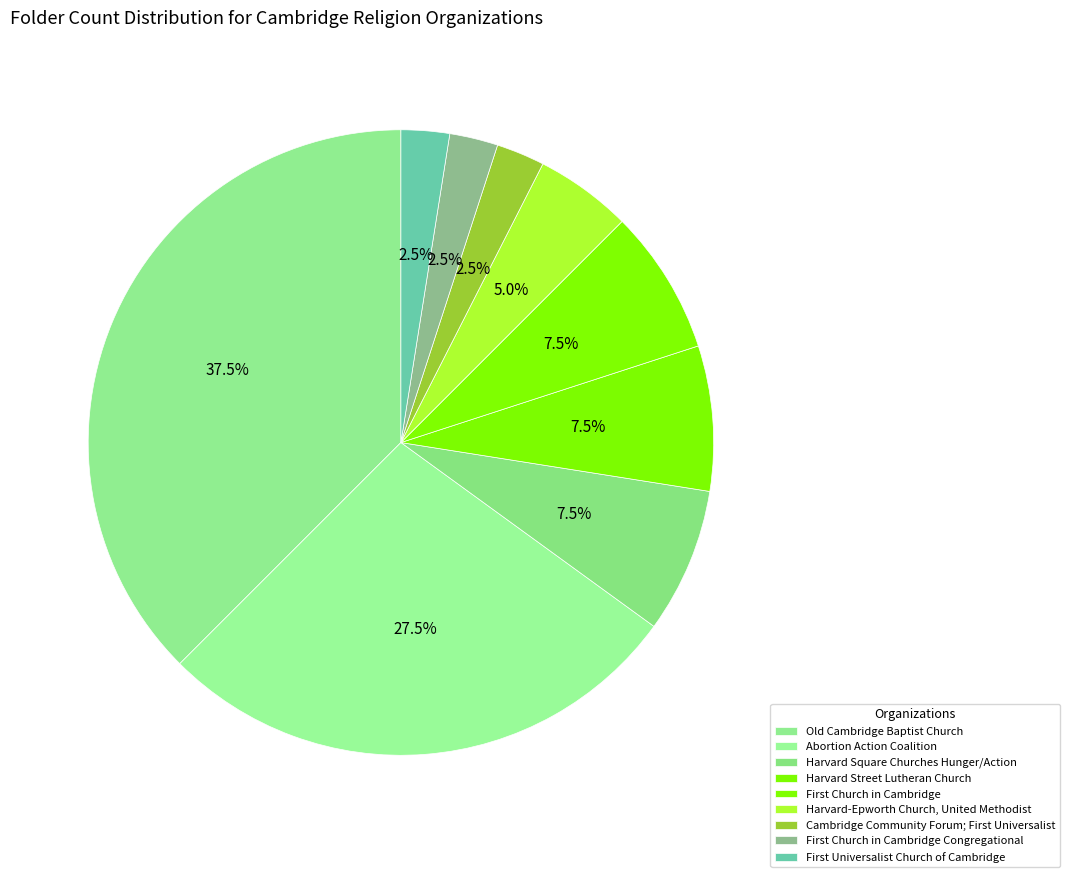

True or false: Old Cambridge Baptist Church accounts for 38% of the total.

True